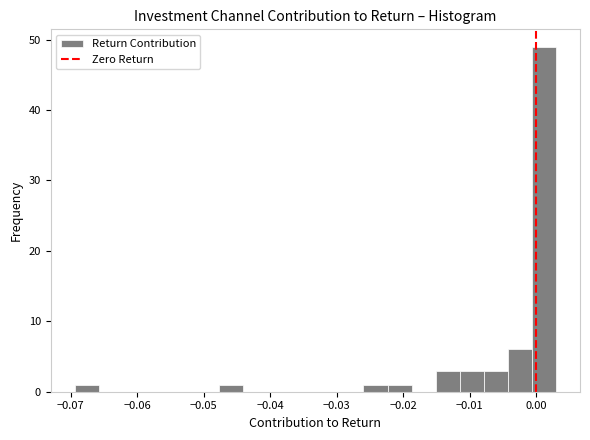

Around what value on the x-axis is the tallest bar? Give the approximate position of its centre, as read against the axis.

0.001